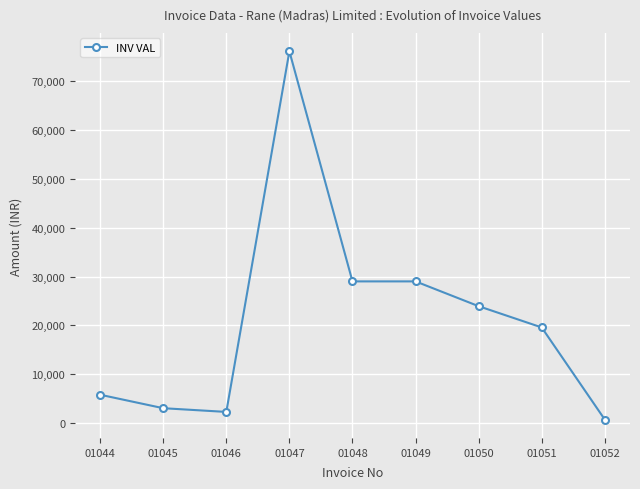

Reading right to left, extract all data points from this chart.

725.7	19593.9	23948.1	29028.0	29028.0	76169.0	2285.1	3046.8	5805.6